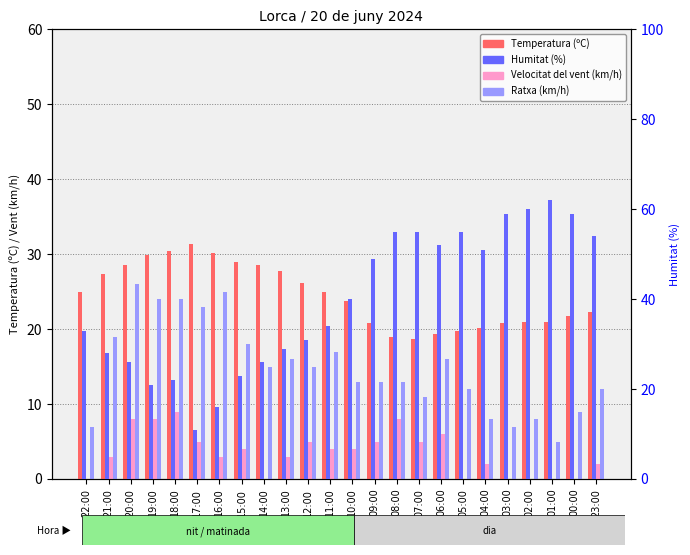

Which has a higher value, 19:00 or 06:00?

19:00